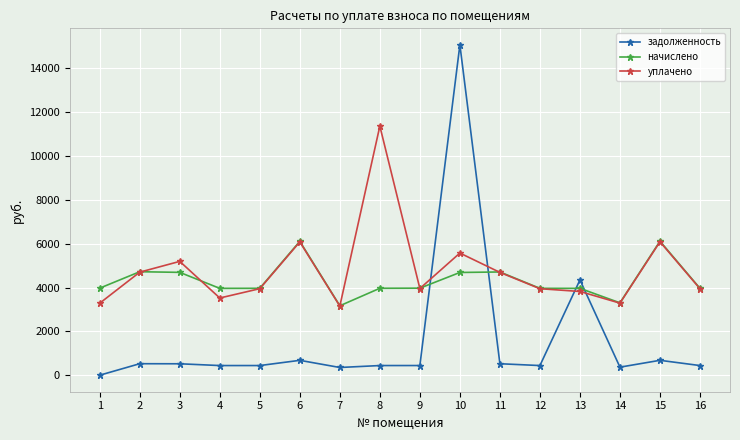

What is the average value of the начислено series?

4325.8